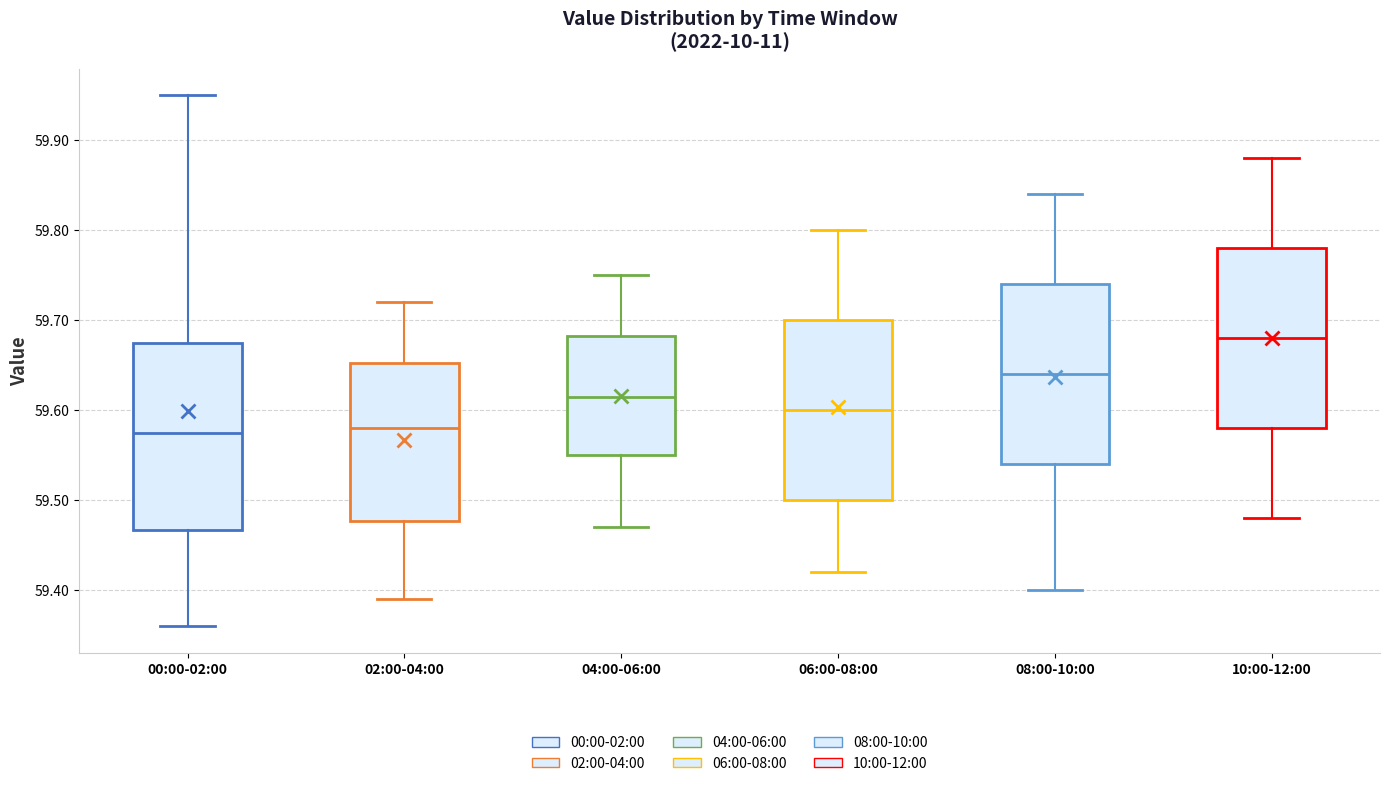

Reading left to right, transcribe this box plot: for each box, give where its median line is, the range the box spans, and where its two whiskers end, as read against the y-axis. The values are not printed on the chart, so give them approximately, as read against the axis.

00:00-02:00: median 59.58, box 59.47 to 59.68, whiskers 59.36 to 59.95
02:00-04:00: median 59.58, box 59.48 to 59.65, whiskers 59.39 to 59.72
04:00-06:00: median 59.62, box 59.55 to 59.68, whiskers 59.47 to 59.75
06:00-08:00: median 59.60, box 59.50 to 59.70, whiskers 59.42 to 59.80
08:00-10:00: median 59.64, box 59.54 to 59.74, whiskers 59.40 to 59.84
10:00-12:00: median 59.68, box 59.58 to 59.78, whiskers 59.48 to 59.88